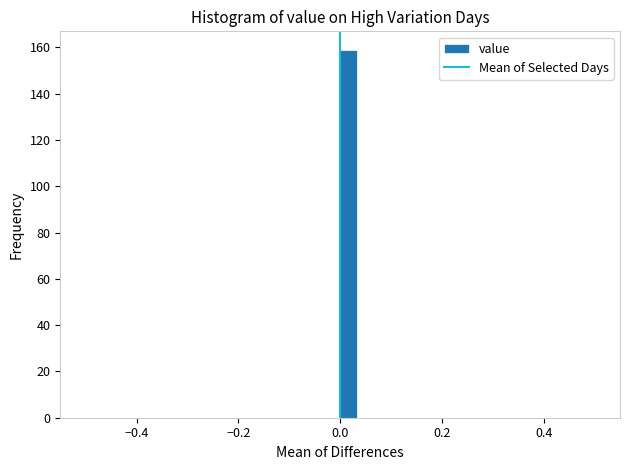

Read against the x-axis, roughly where is the centre of the tallest bar?

0.02